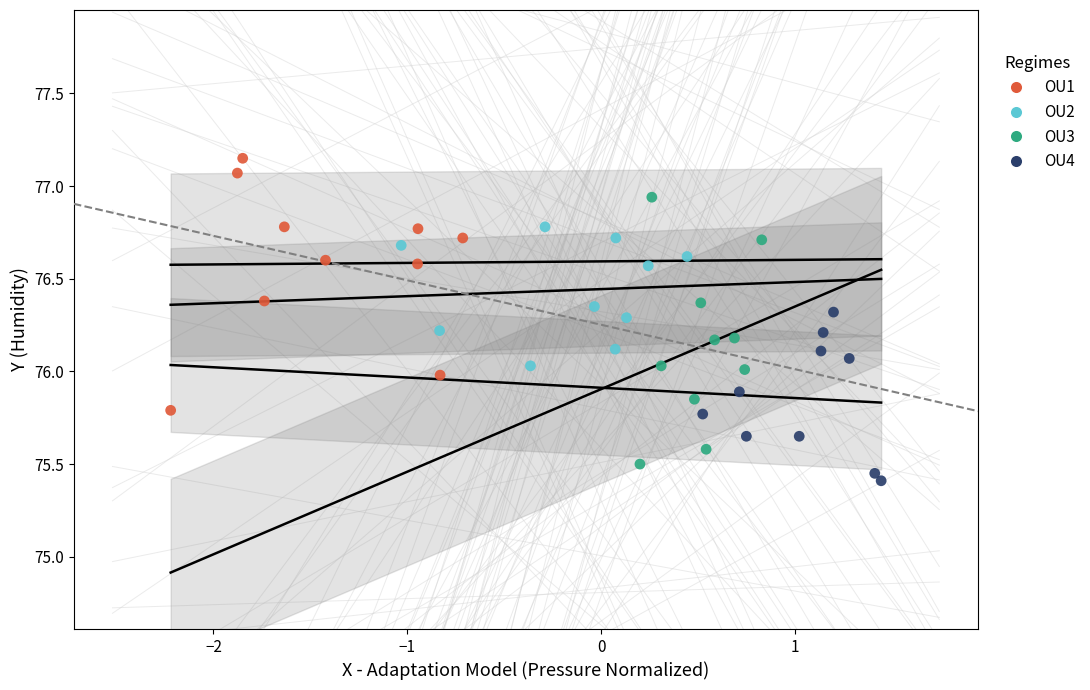

Which series contains the highest Y value?

OU1